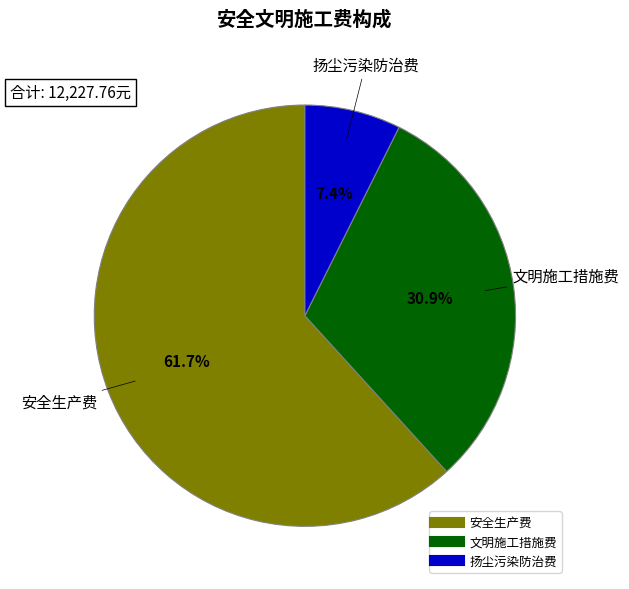

What percentage is the 文明施工措施费 slice, to the nearest percent?

31%